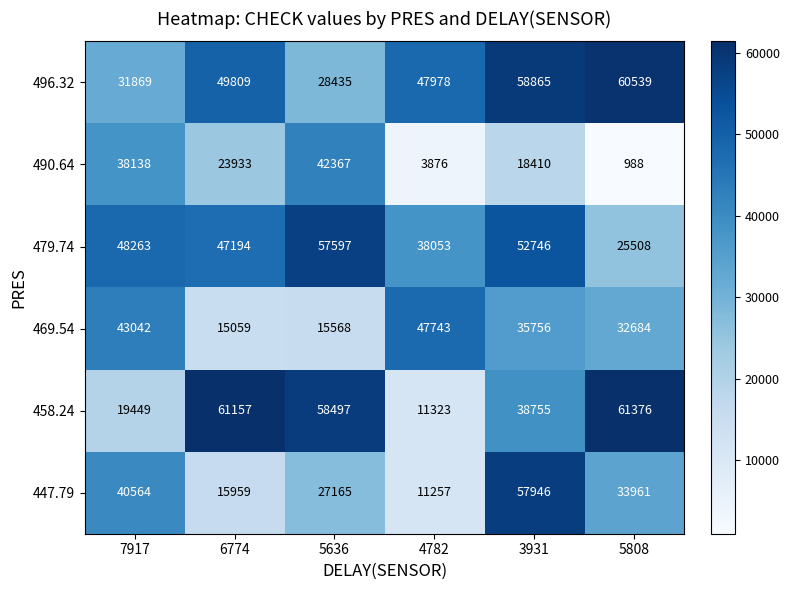

At 5636, list the series in order from smallest to largest.

469.54, 447.79, 496.32, 490.64, 479.74, 458.24